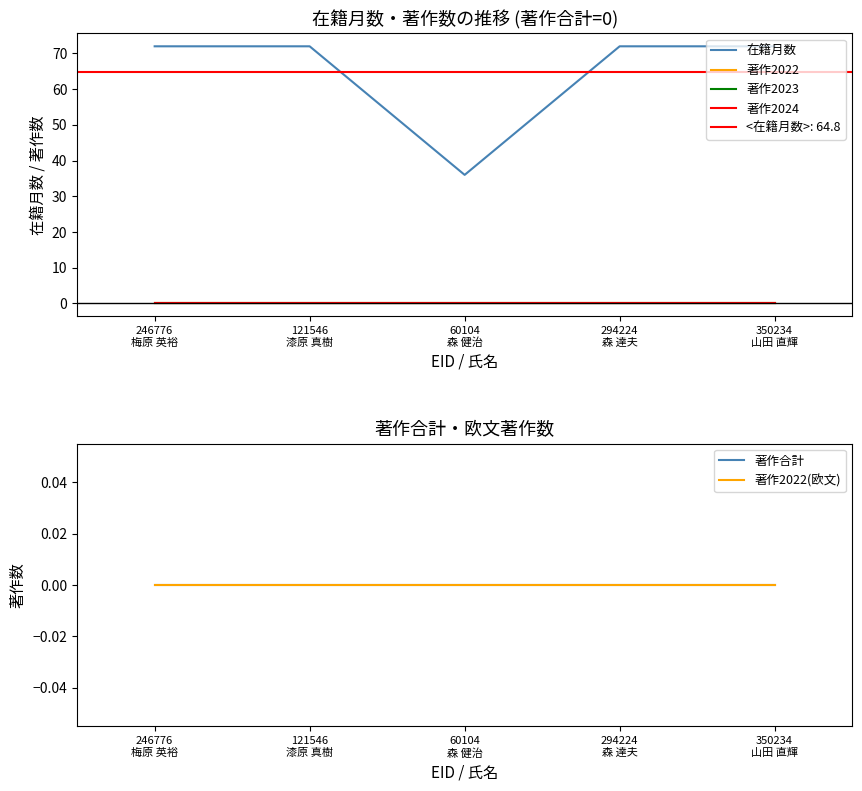

Which series has the largest total across all categories?

在籍月数